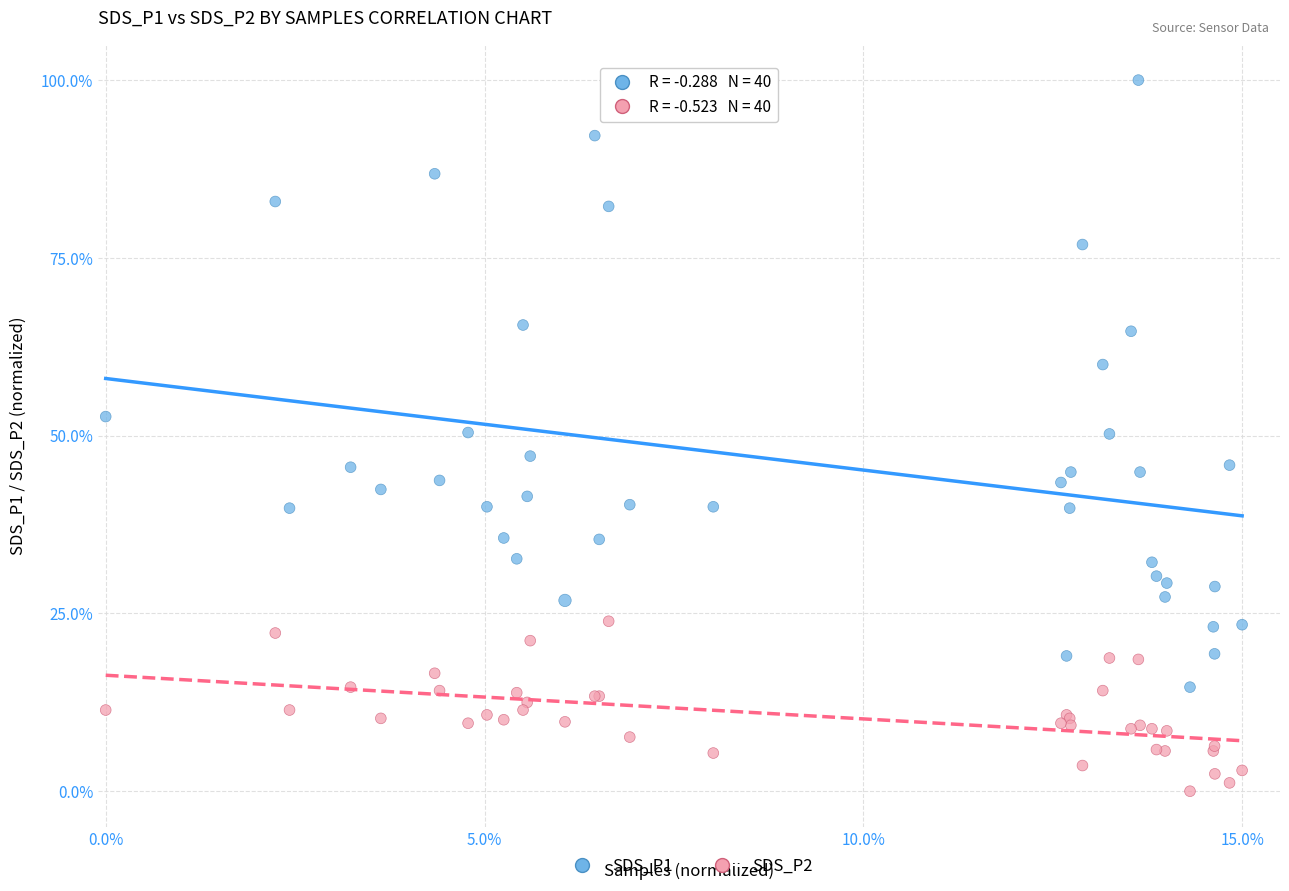

Which series reaches the maximum Y coordinate?

SDS_P1